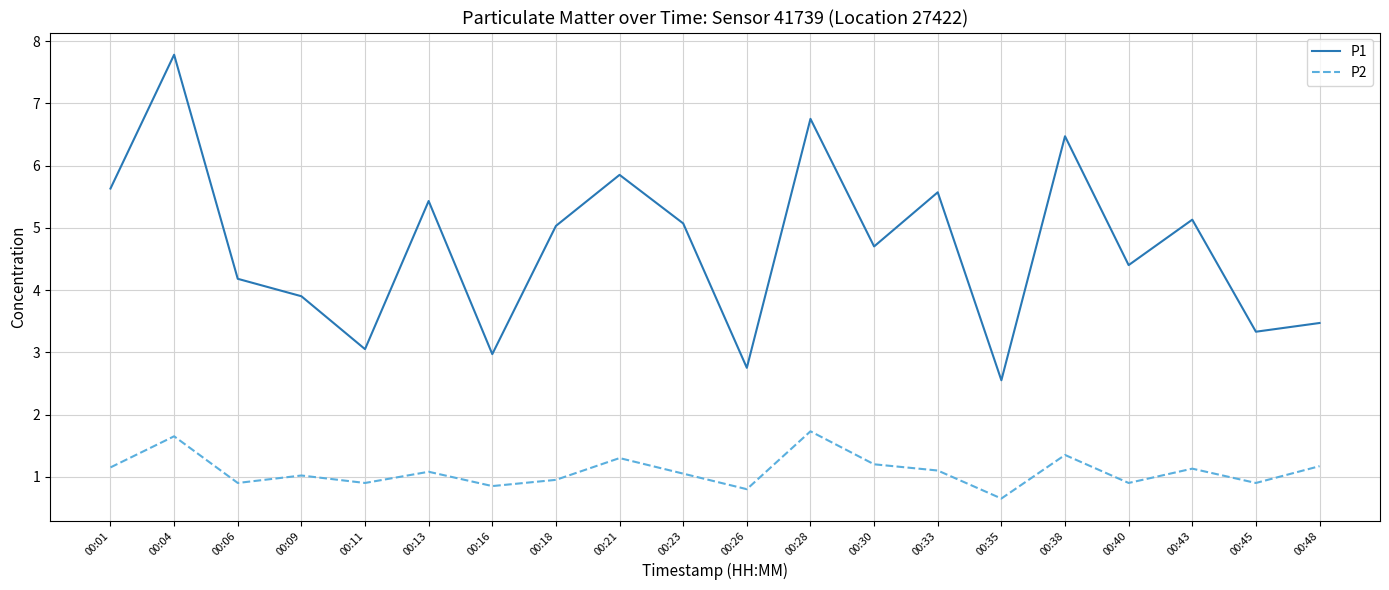

At which label does P1 first exceed 5?

00:01